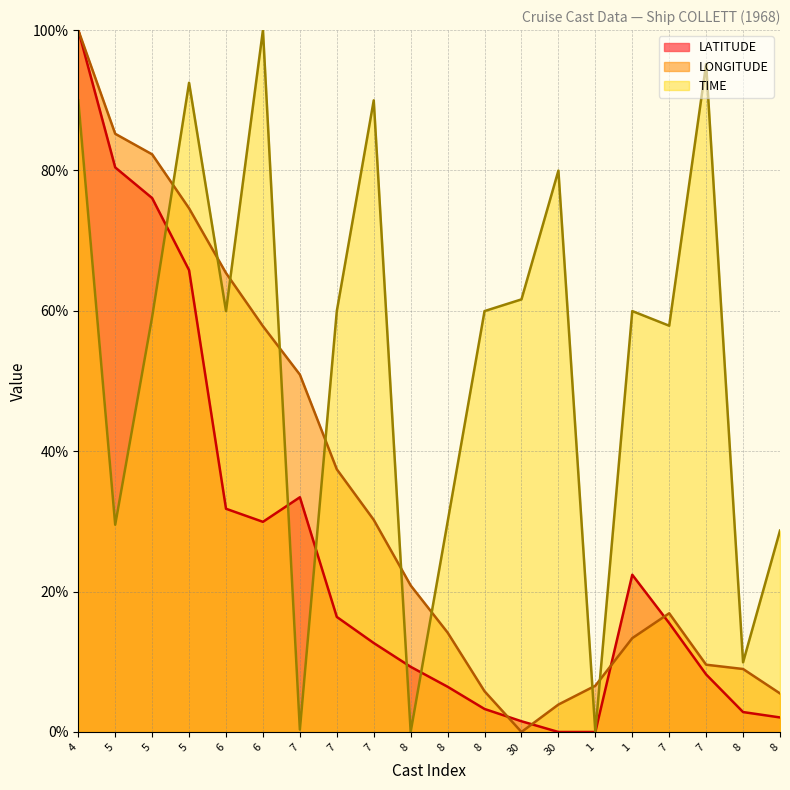

Does the chart display data point markers on the line(s)?

No